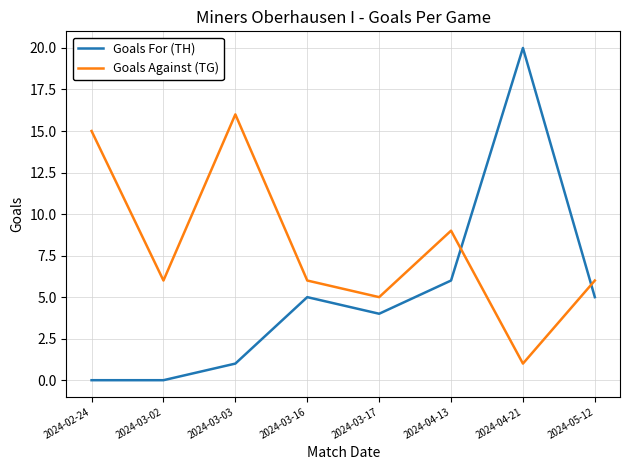

What is the difference between the highest and lowest values at 2024-03-17?

1